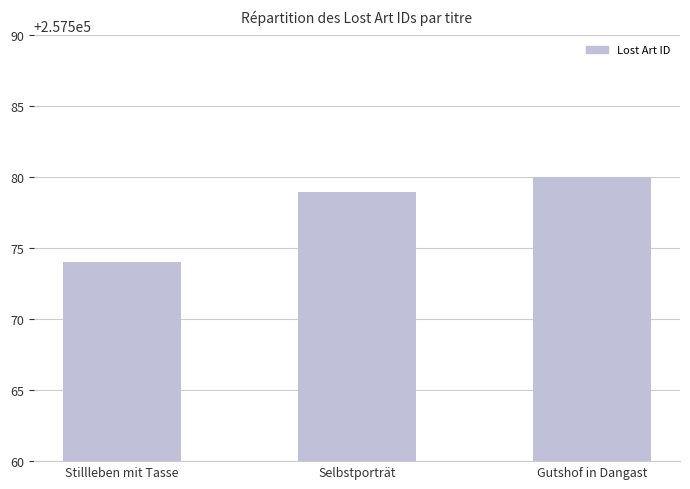

What is the difference between the values at Selbstporträt and Stillleben mit Tasse?

5